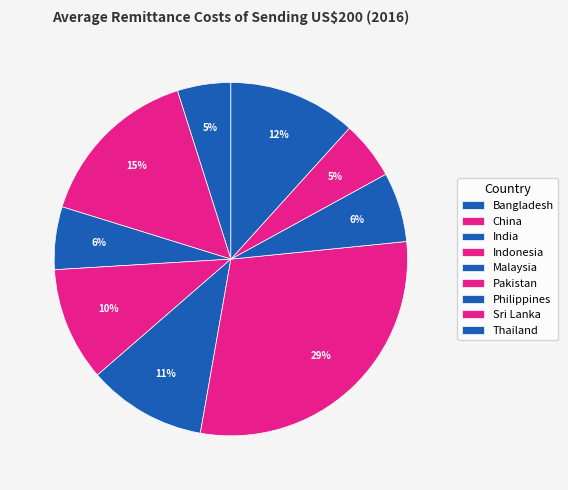

Is there any slice that represents more than half of the pie?

No